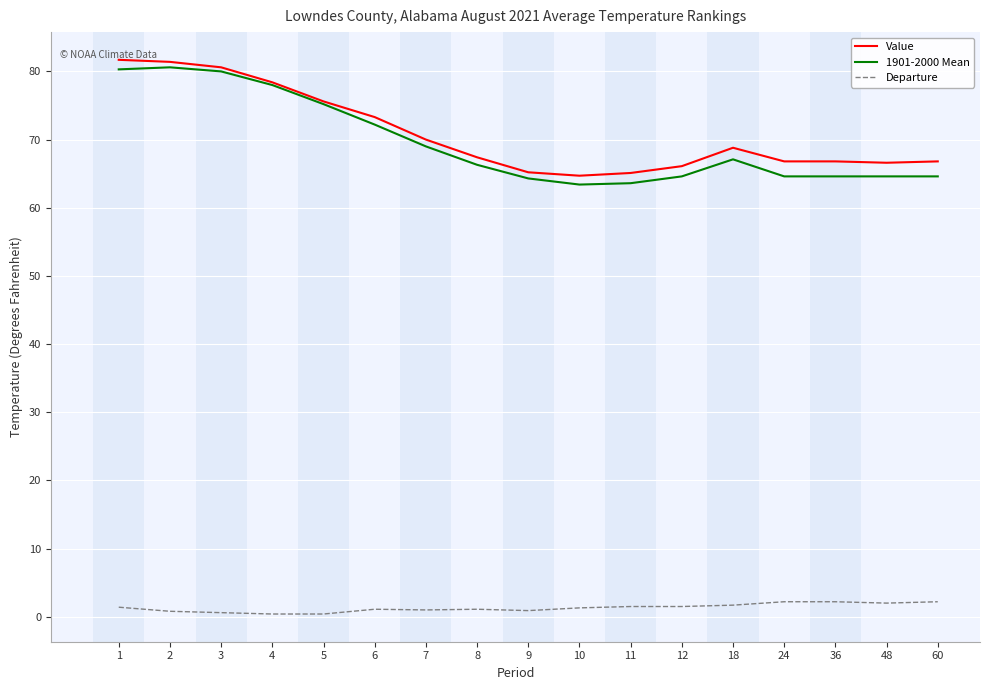

What is the difference between the Departure values at 6 and 10?

0.2